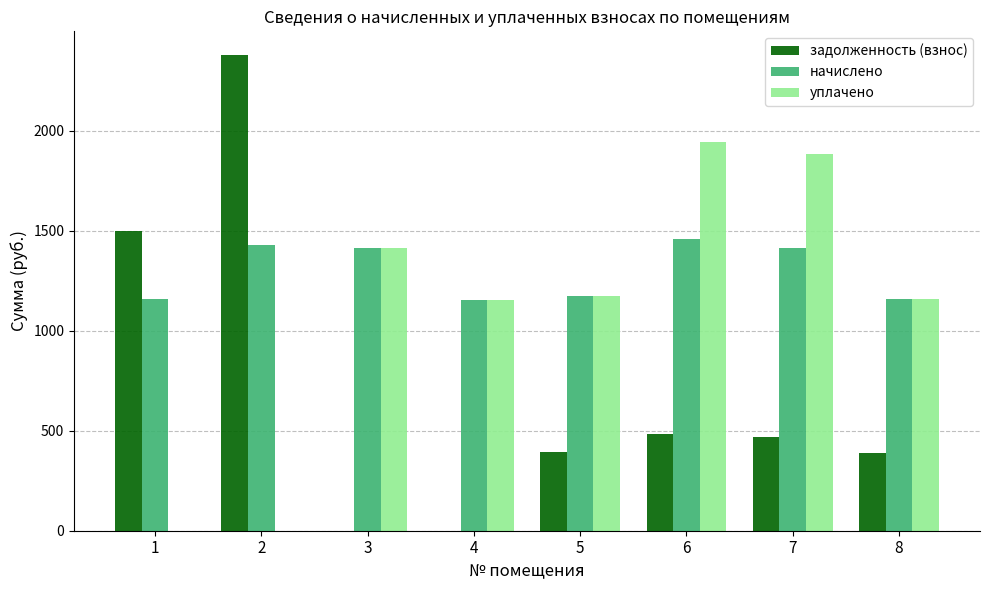

What is the maximum value for уплачено?

1940.5